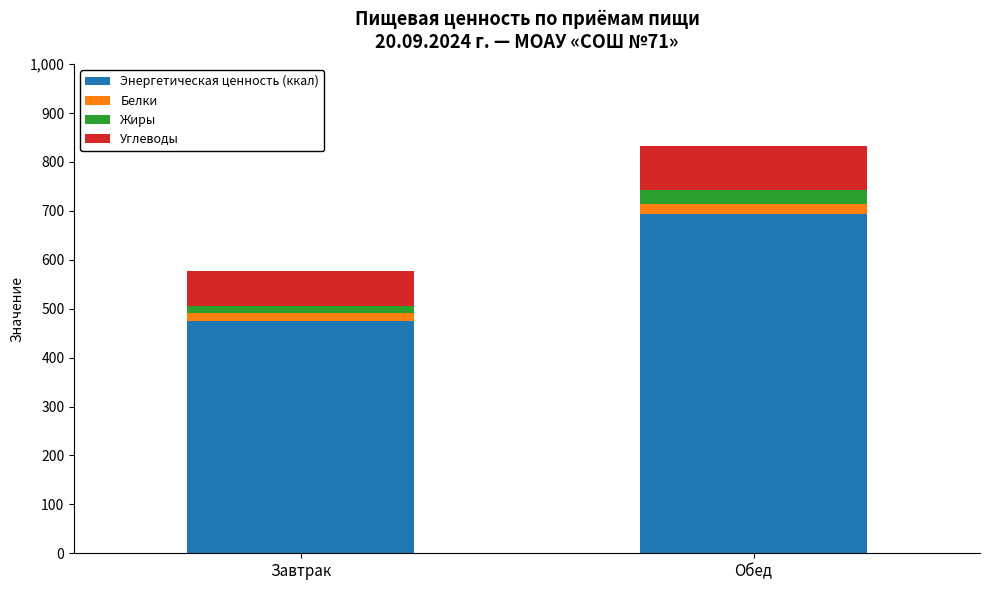

Where is Энергетическая ценность (ккал) nearest to the value 584?

Завтрак